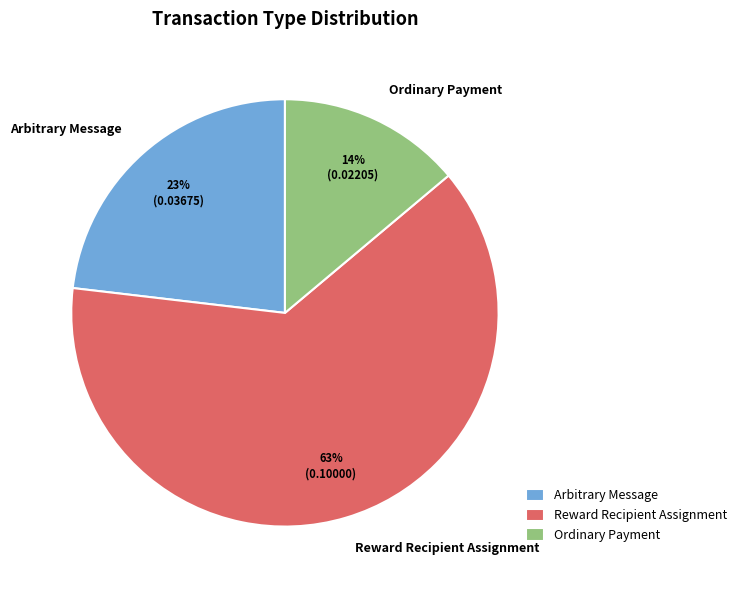

To the nearest percent, what is the average slice percentage?

33%